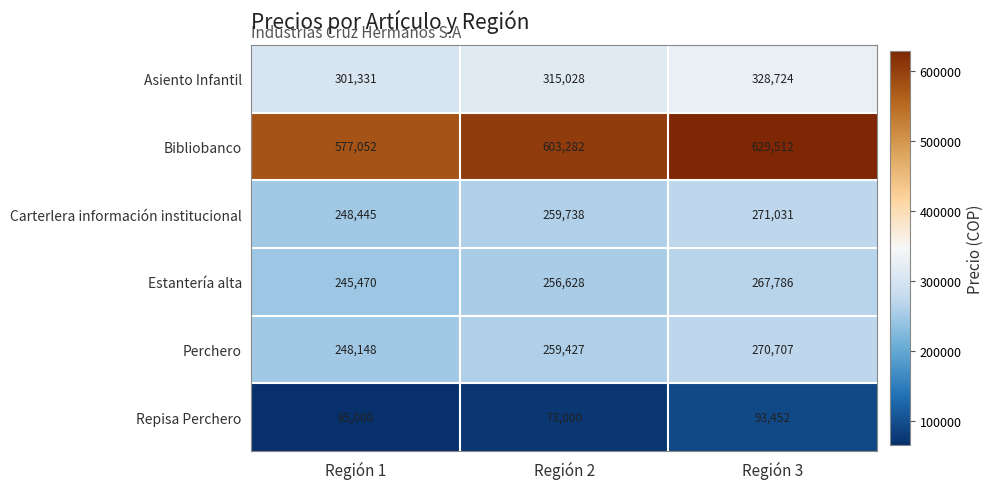

List the series in order of their peak value, lowest first.

Repisa Perchero, Estantería alta, Perchero, Carterlera información institucional, Asiento Infantil, Bibliobanco